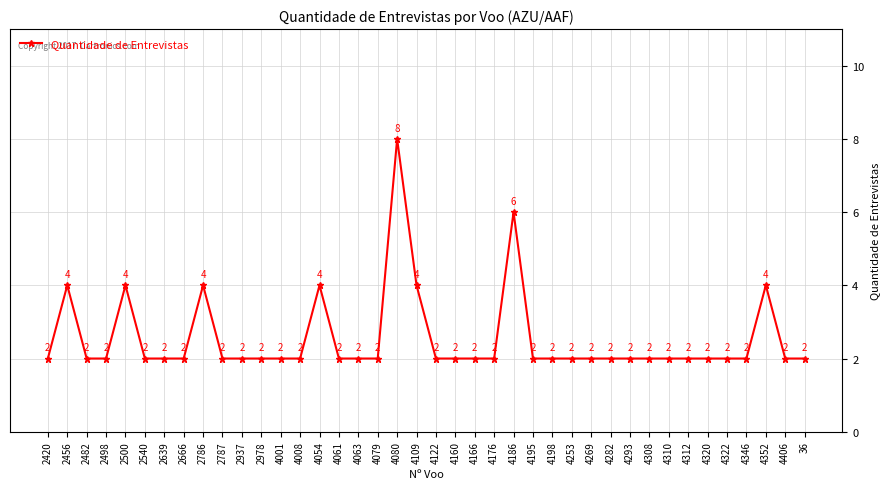

The chart shows a value of 4 at 4186. True or false?

False